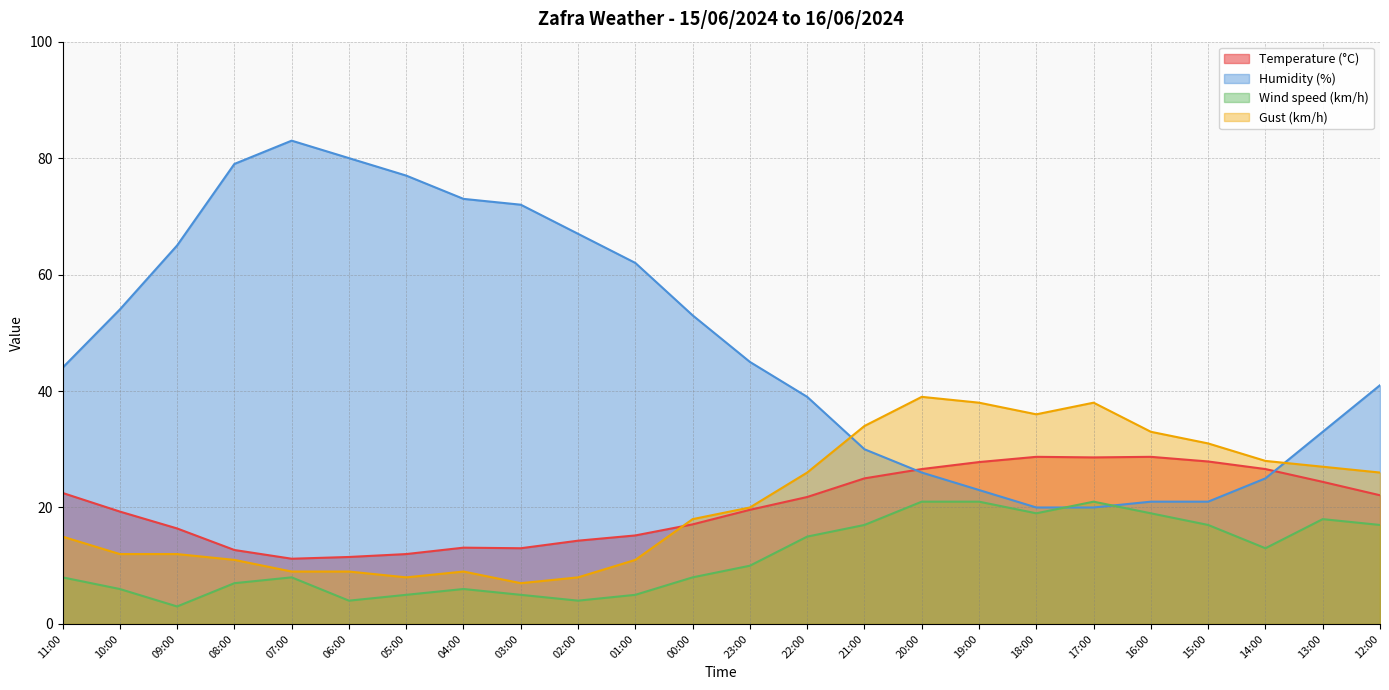

What are all the series names shown in the legend?

Temperature (°C), Humidity (%), Wind speed (km/h), Gust (km/h)